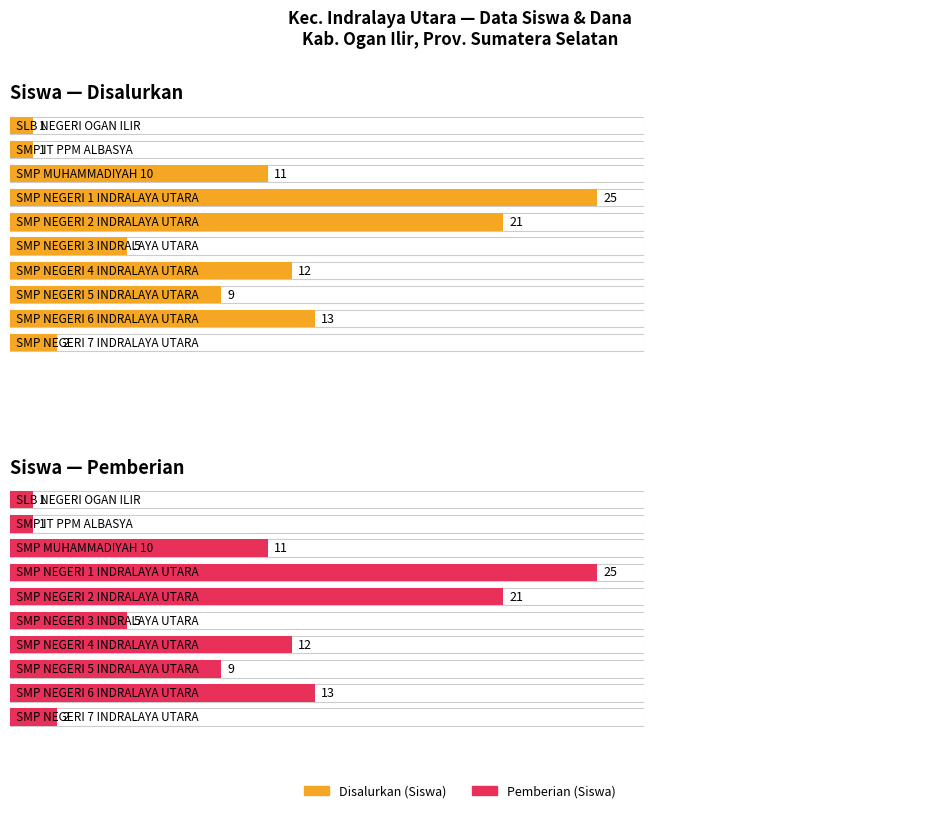

What is the difference between the Disalurkan (Siswa) values at SMP NEGERI 1 INDRALAYA UTARA and SMP NEGERI 4 INDRALAYA UTARA?

13